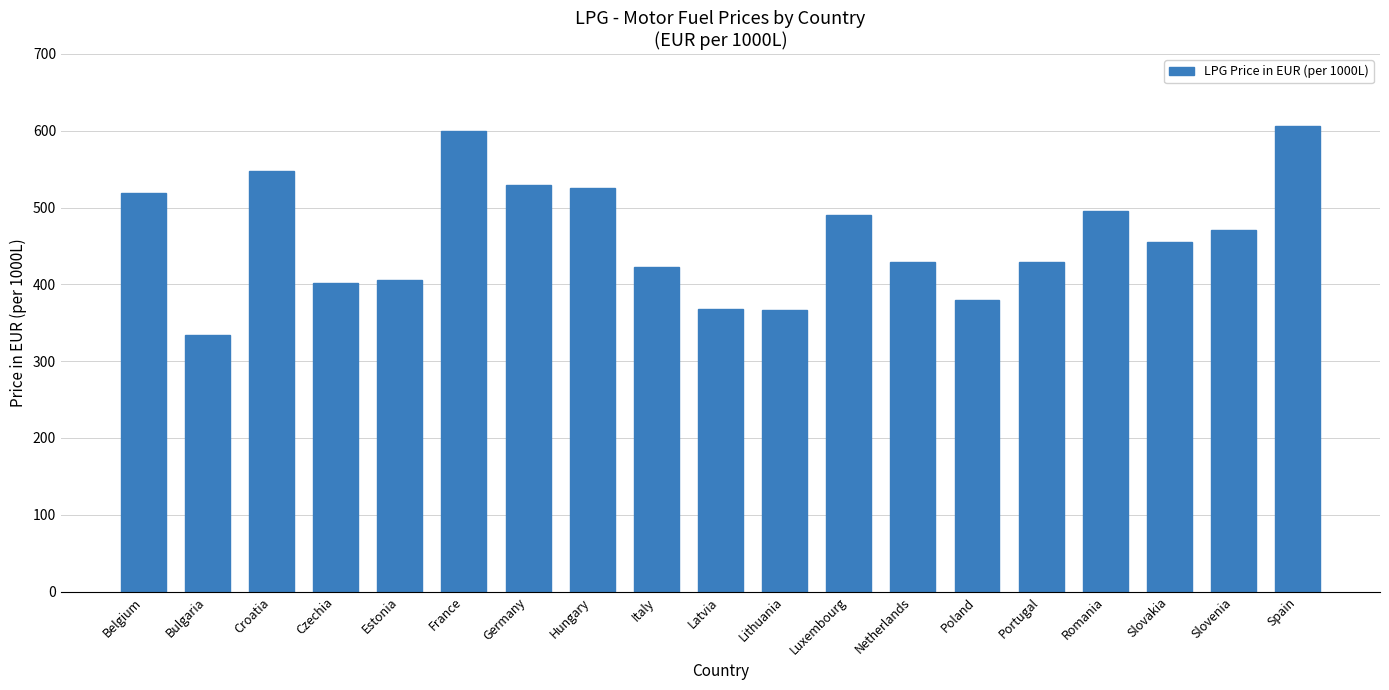

Read the value at Netherlands.

429.4